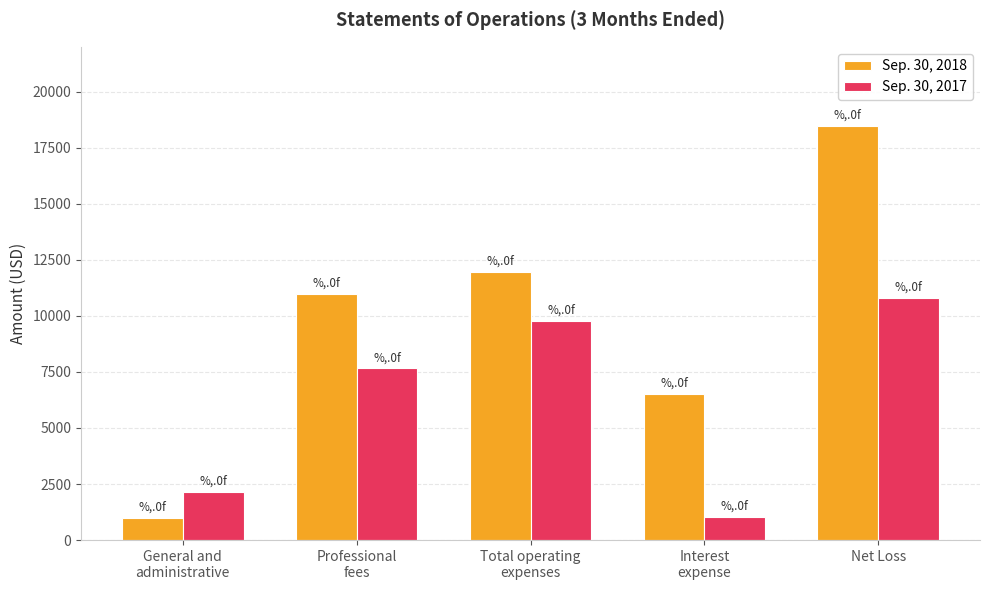

Which category has the highest value in the Sep. 30, 2018 series?

Net Loss